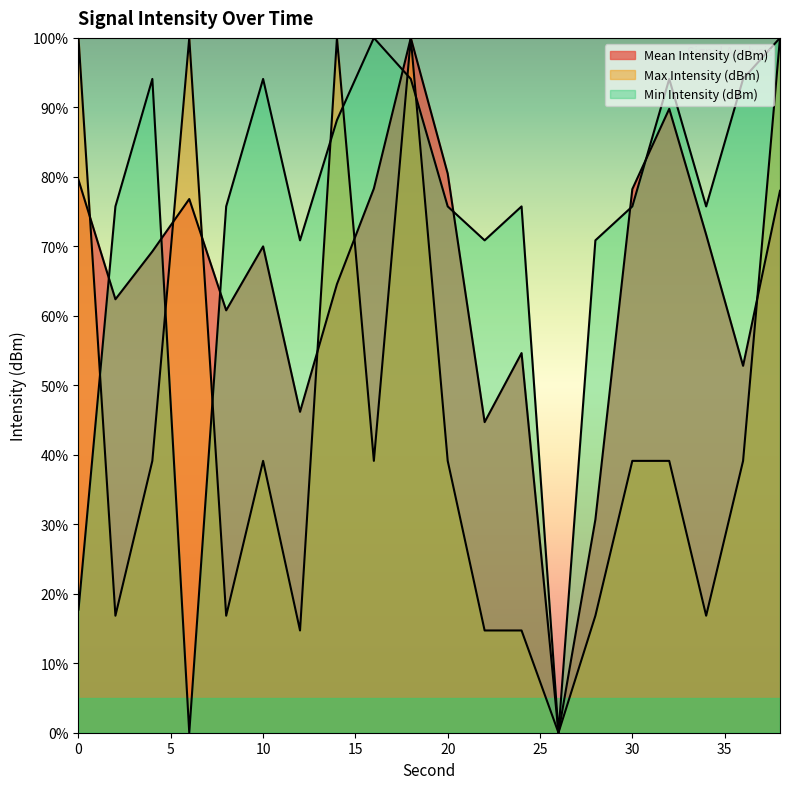

What is the difference between the second highest and minimum values in the Max Intensity (dBm) series?

100.0